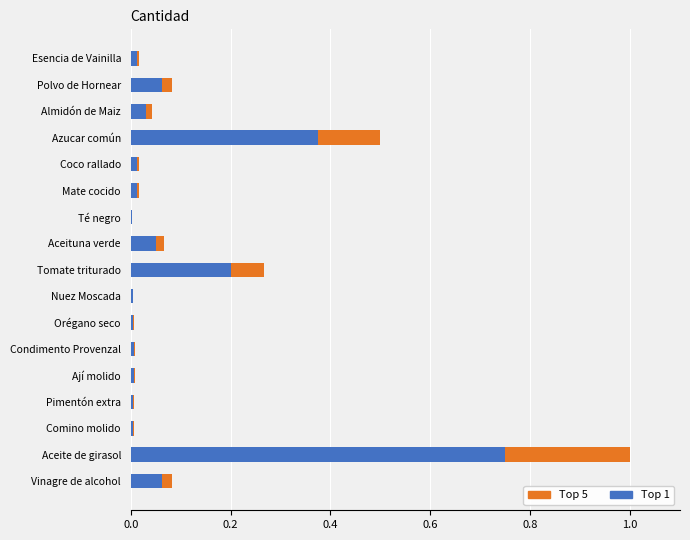

How many bars are there in total?

34